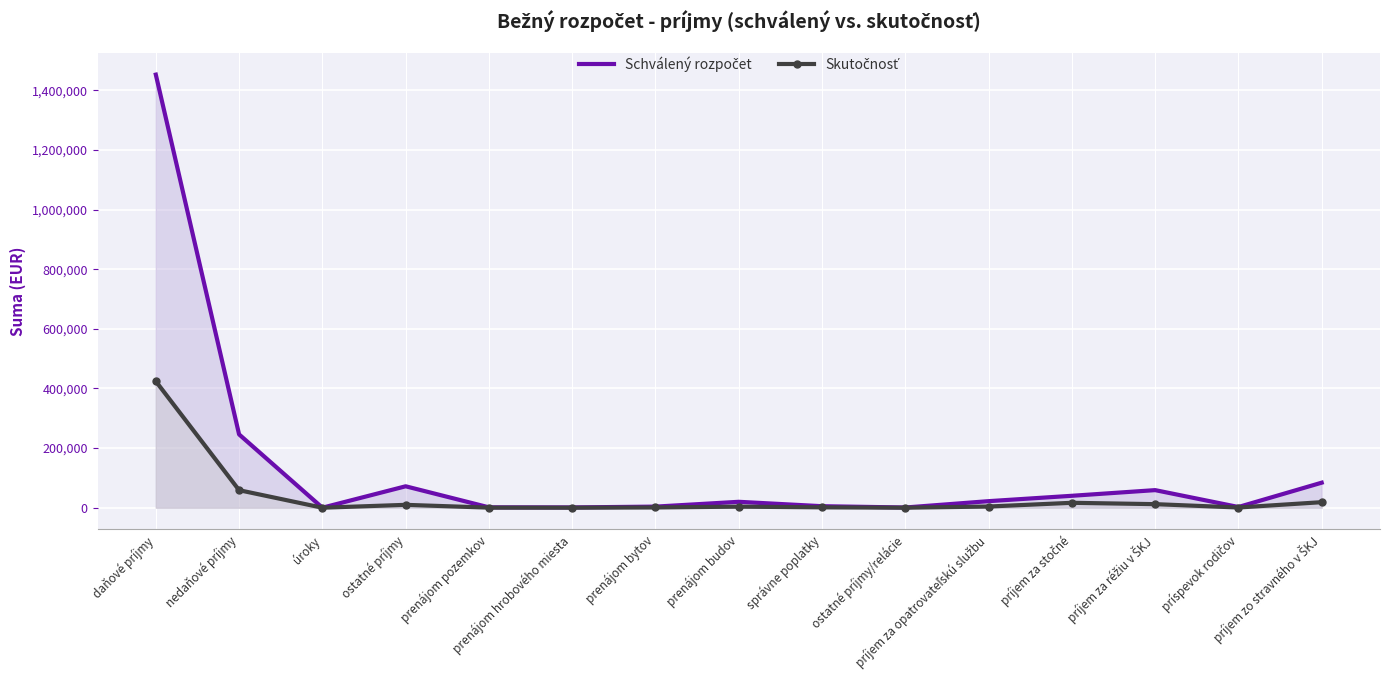

What are all the series names shown in the legend?

Schválený rozpočet, Skutočnosť